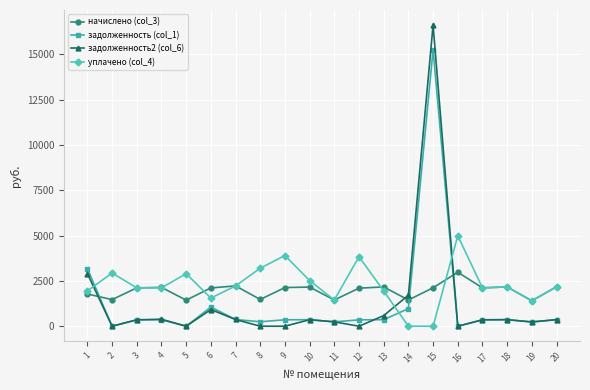

The value of начислено (col_3) at 20 is 739.0. True or false?

False